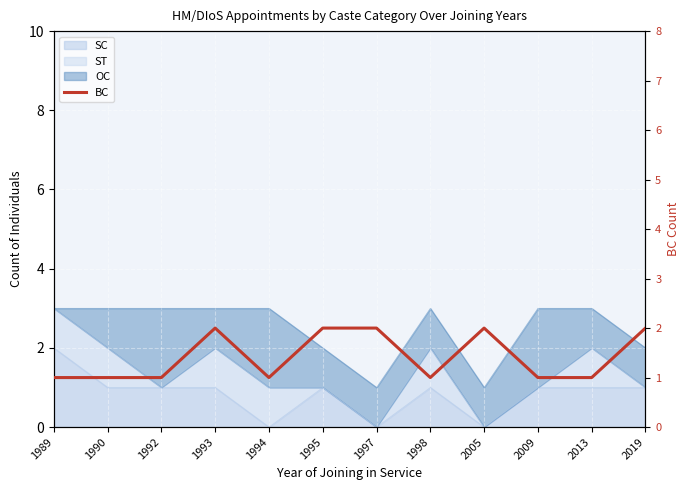

At which category does the data reach its first local peak?

1993